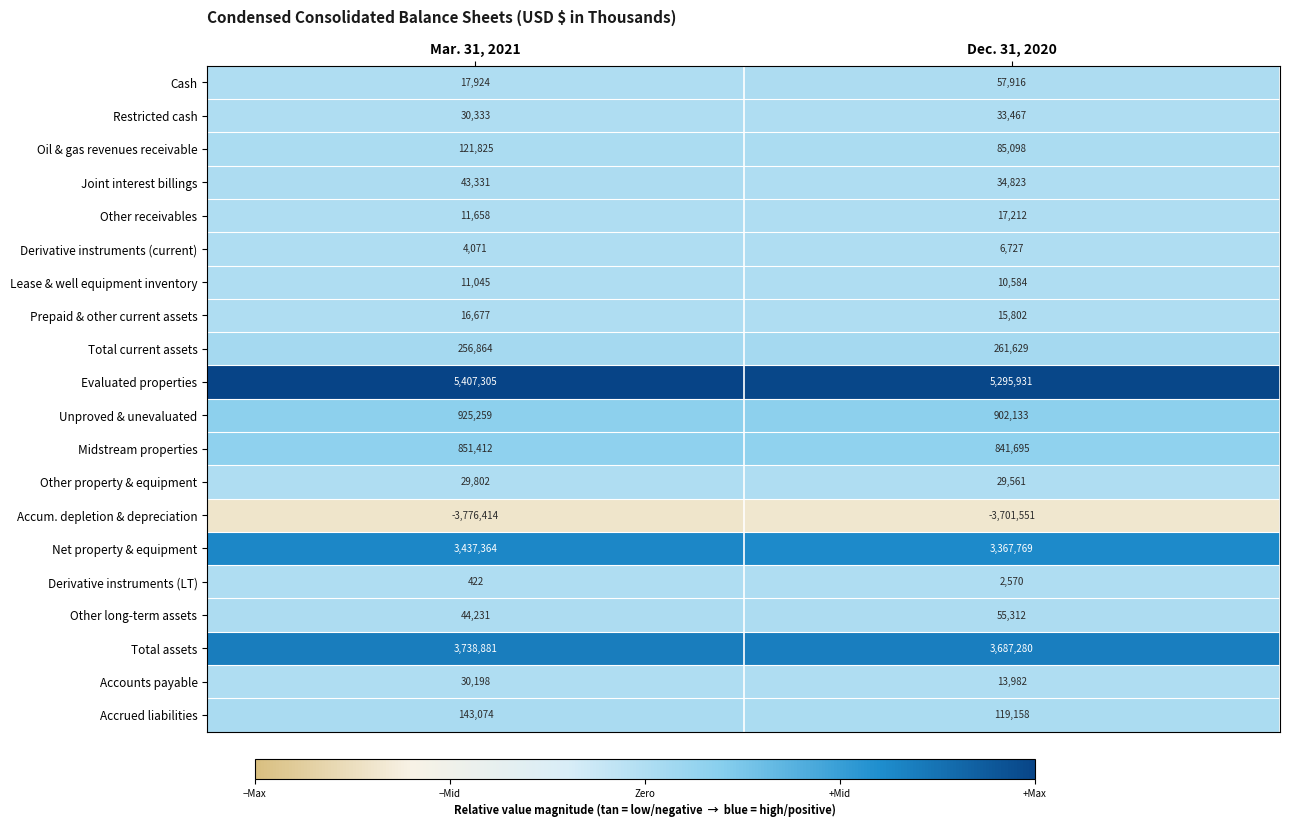

Which series has the largest range (max minus min)?

Evaluated properties